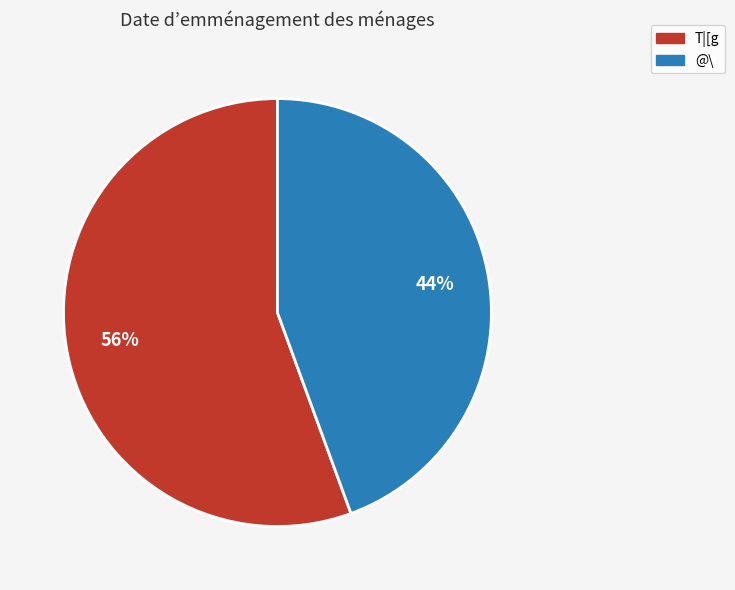

Between T|[g and @\, which is larger?

T|[g